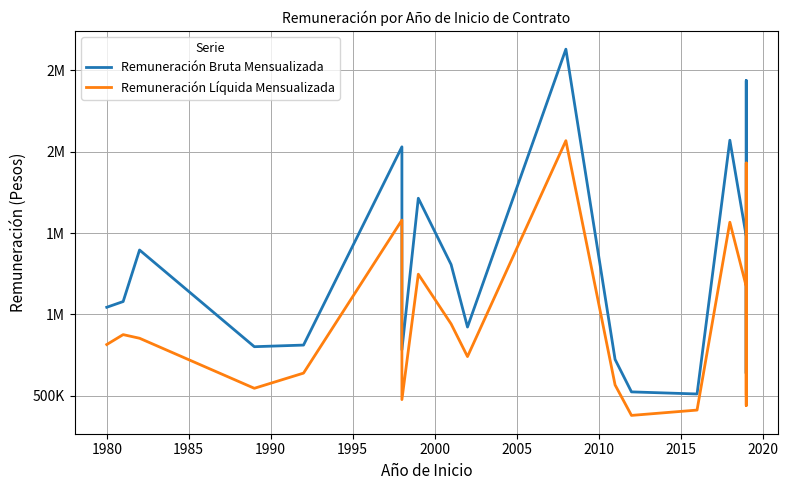

True or false: Remuneración Líquida Mensualizada has more than 1 points higher than both neighbors.

True